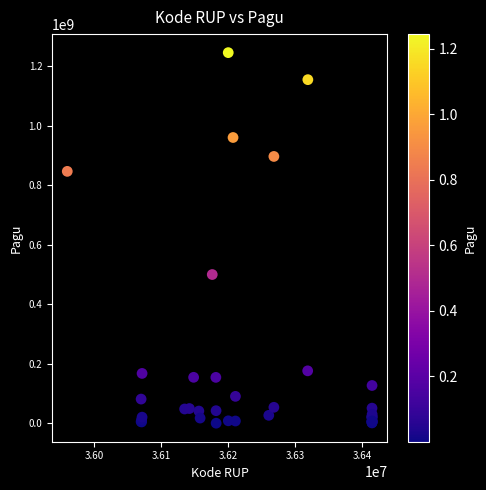

What Y value in the scatter plot is closest to 622840000?

499932000